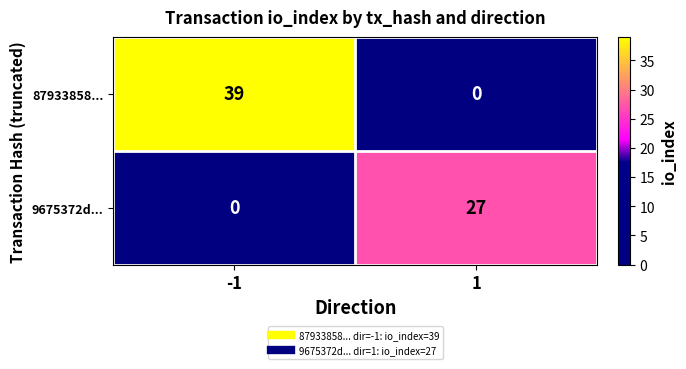

Which series has the widest spread of values?

87933858...